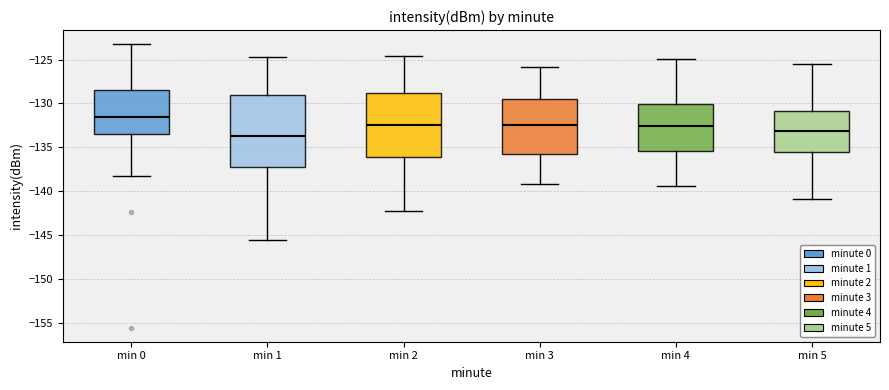

Which box has the lowest median line?

min 1